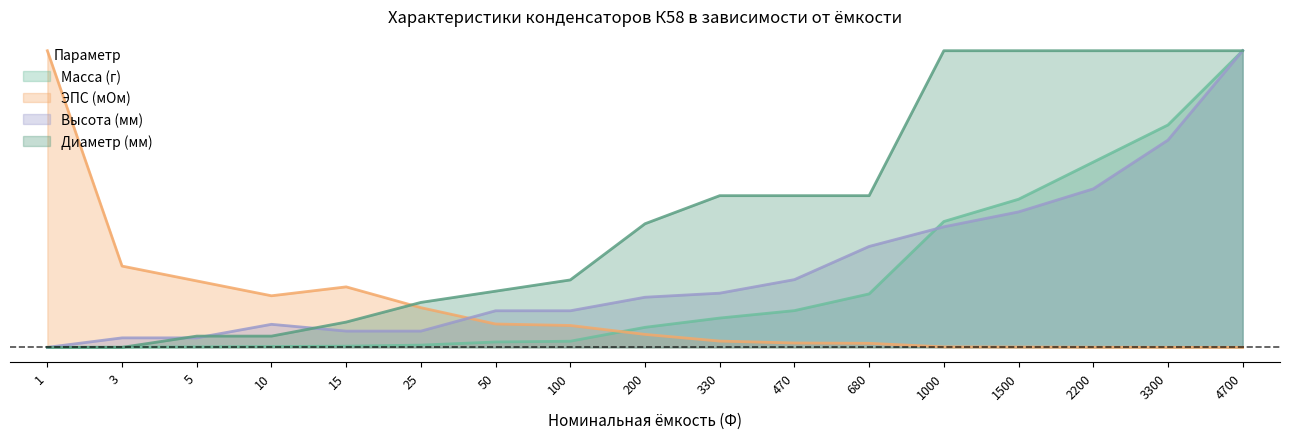

Which series changed the most between 3 and 680?

Диаметр (мм)